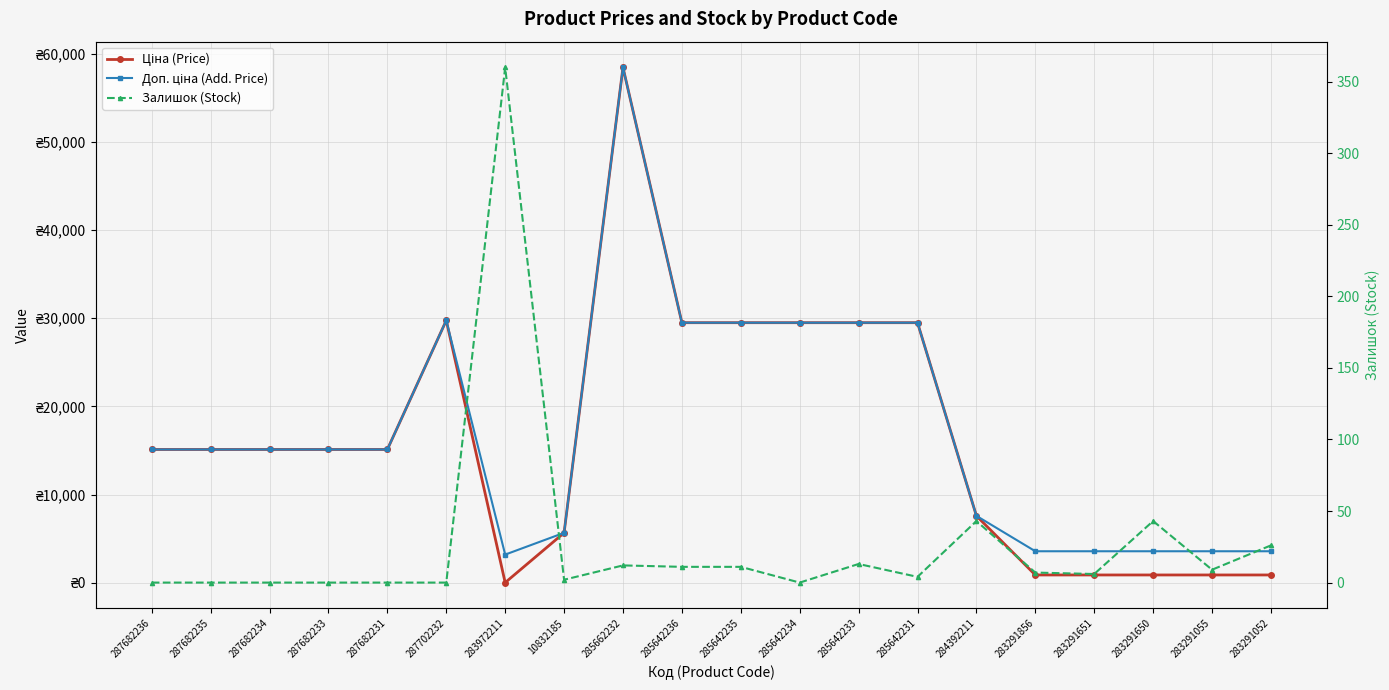

At which category is the sum across all series the highest?

285662232